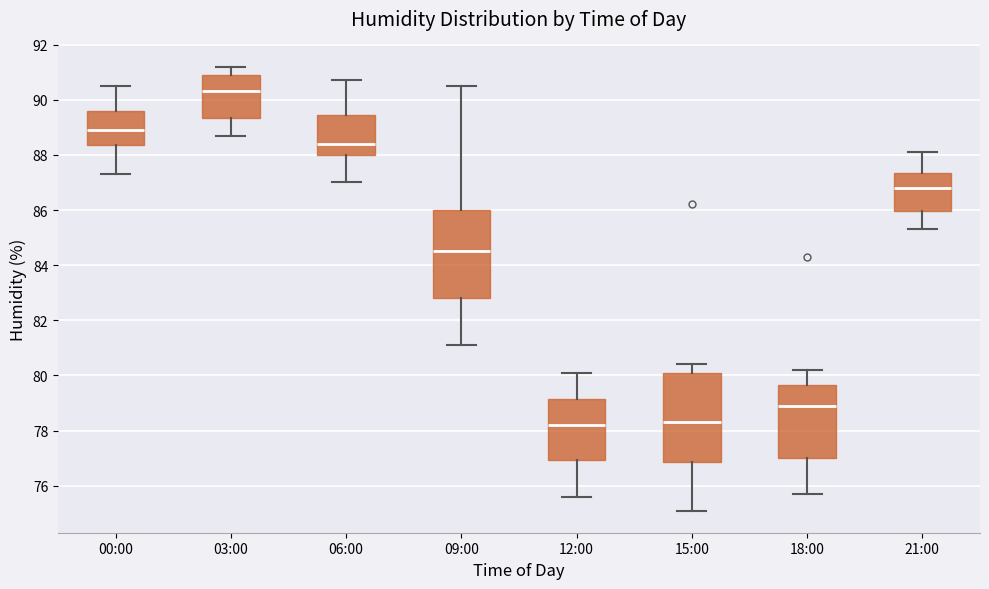

Reading left to right, transcribe this box plot: for each box, give where its median line is, the range the box spans, and where its two whiskers end, as read against the y-axis. The values are not printed on the chart, so give them approximately, as read against the axis.

00:00: median 89.0, box 88.4 to 89.6, whiskers 87.4 to 90.6
03:00: median 90.4, box 89.4 to 91.0, whiskers 88.8 to 91.2
06:00: median 88.4, box 88.0 to 89.4, whiskers 87.0 to 90.8
09:00: median 84.6, box 82.8 to 86.0, whiskers 81.2 to 90.6
12:00: median 78.2, box 77.0 to 79.2, whiskers 75.6 to 80.2
15:00: median 78.4, box 76.8 to 80.2, whiskers 75.2 to 80.4
18:00: median 79.0, box 77.0 to 79.6, whiskers 75.8 to 80.2
21:00: median 86.8, box 86.0 to 87.4, whiskers 85.4 to 88.2